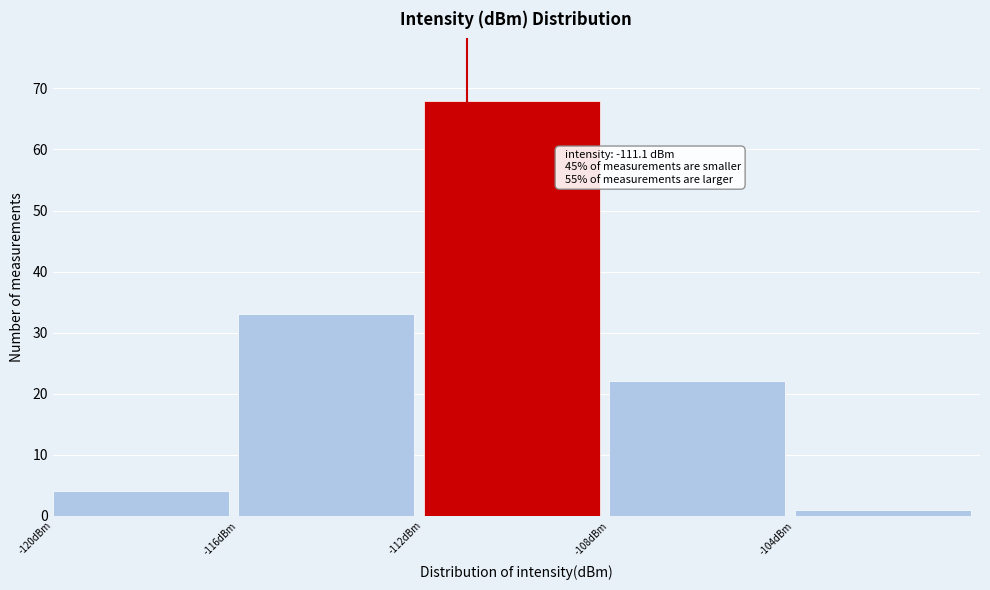

Which range on the x-axis has the tallest bar?

-112 to -108